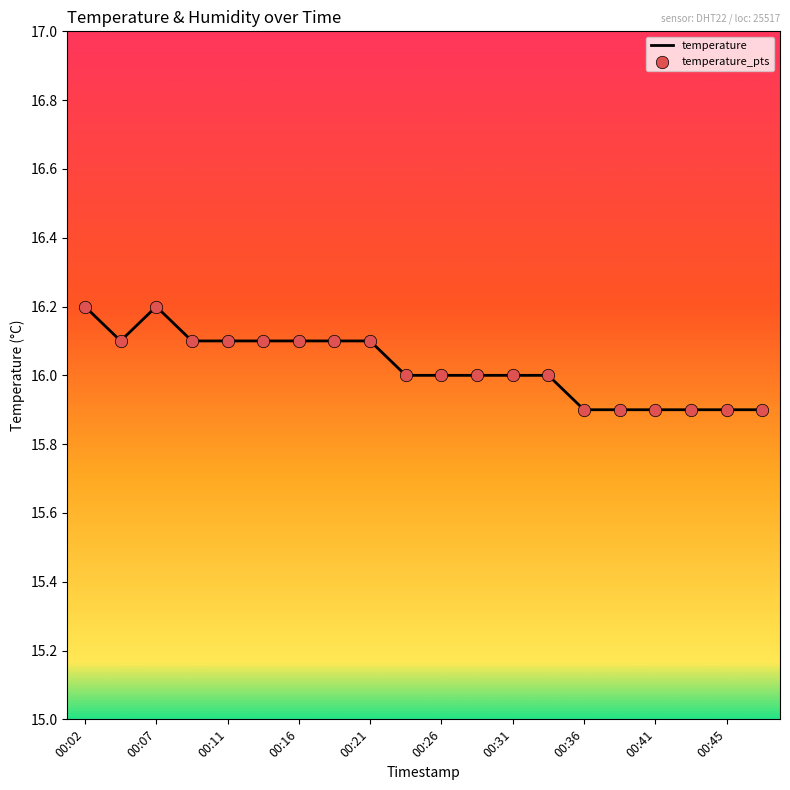

What is the maximum value shown in the chart?

16.2